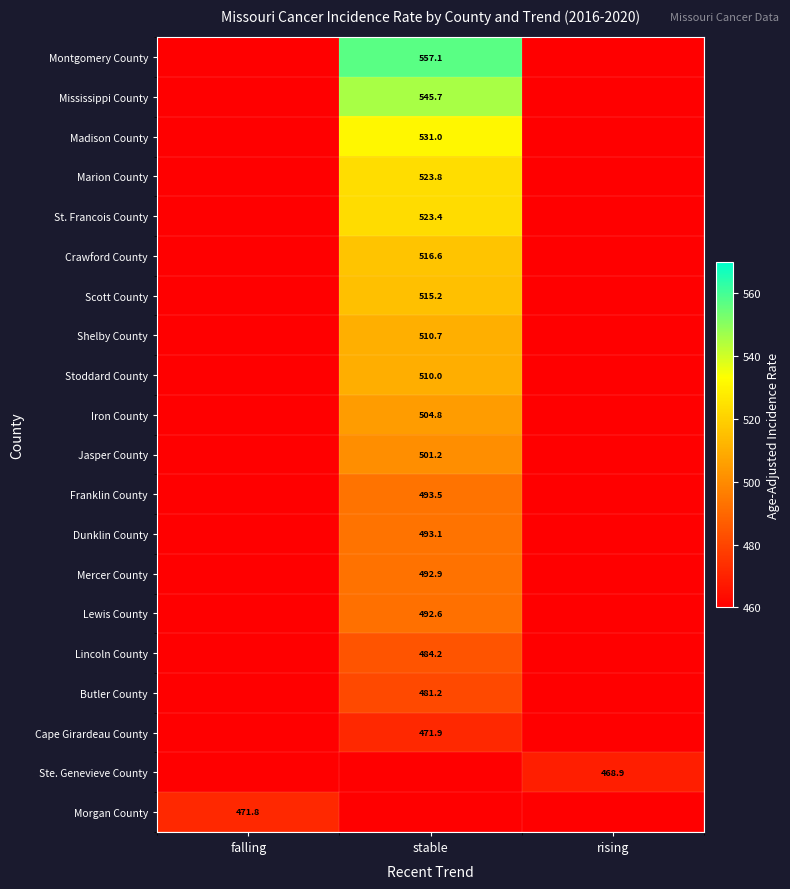

True or false: Ste. Genevieve County has a value of 279.0 at rising.

False